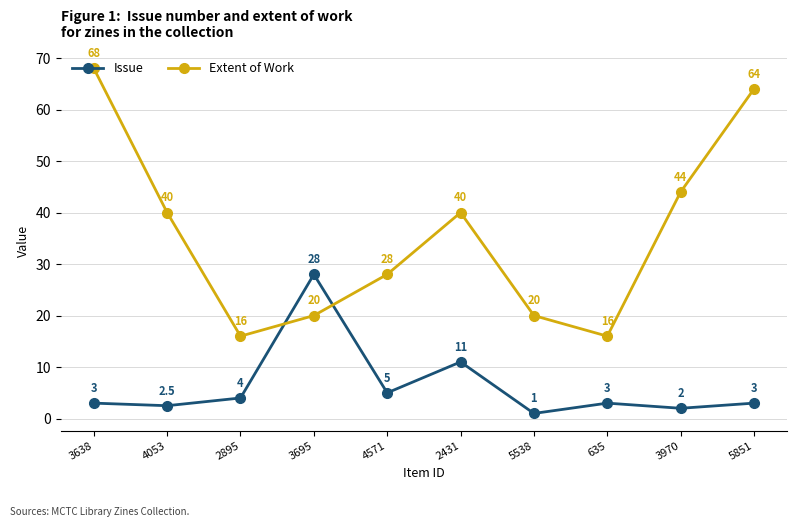

Which category has the lowest value across all series?

5538